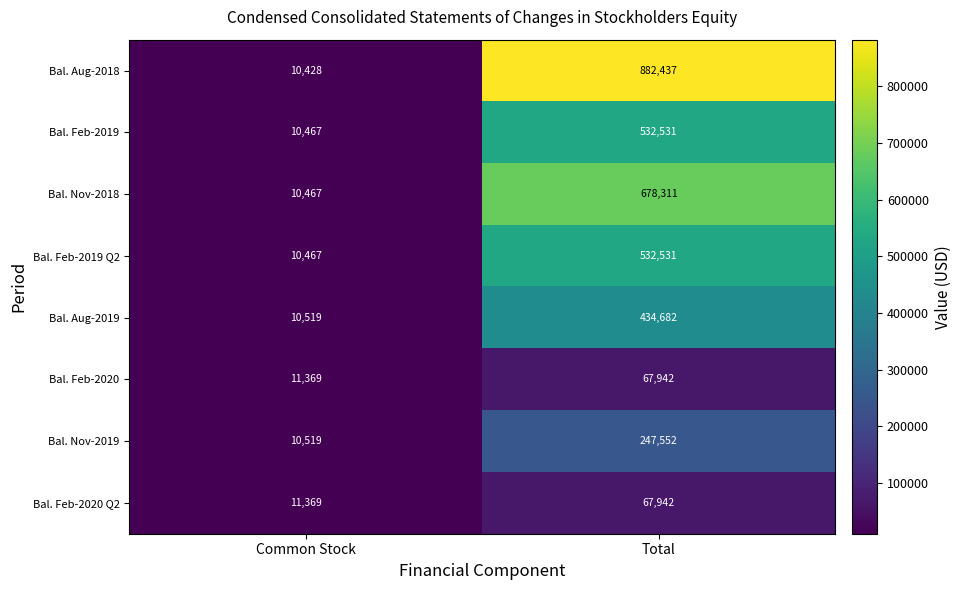

True or false: Bal. Nov-2019 has a value of 78231 at Total.

False